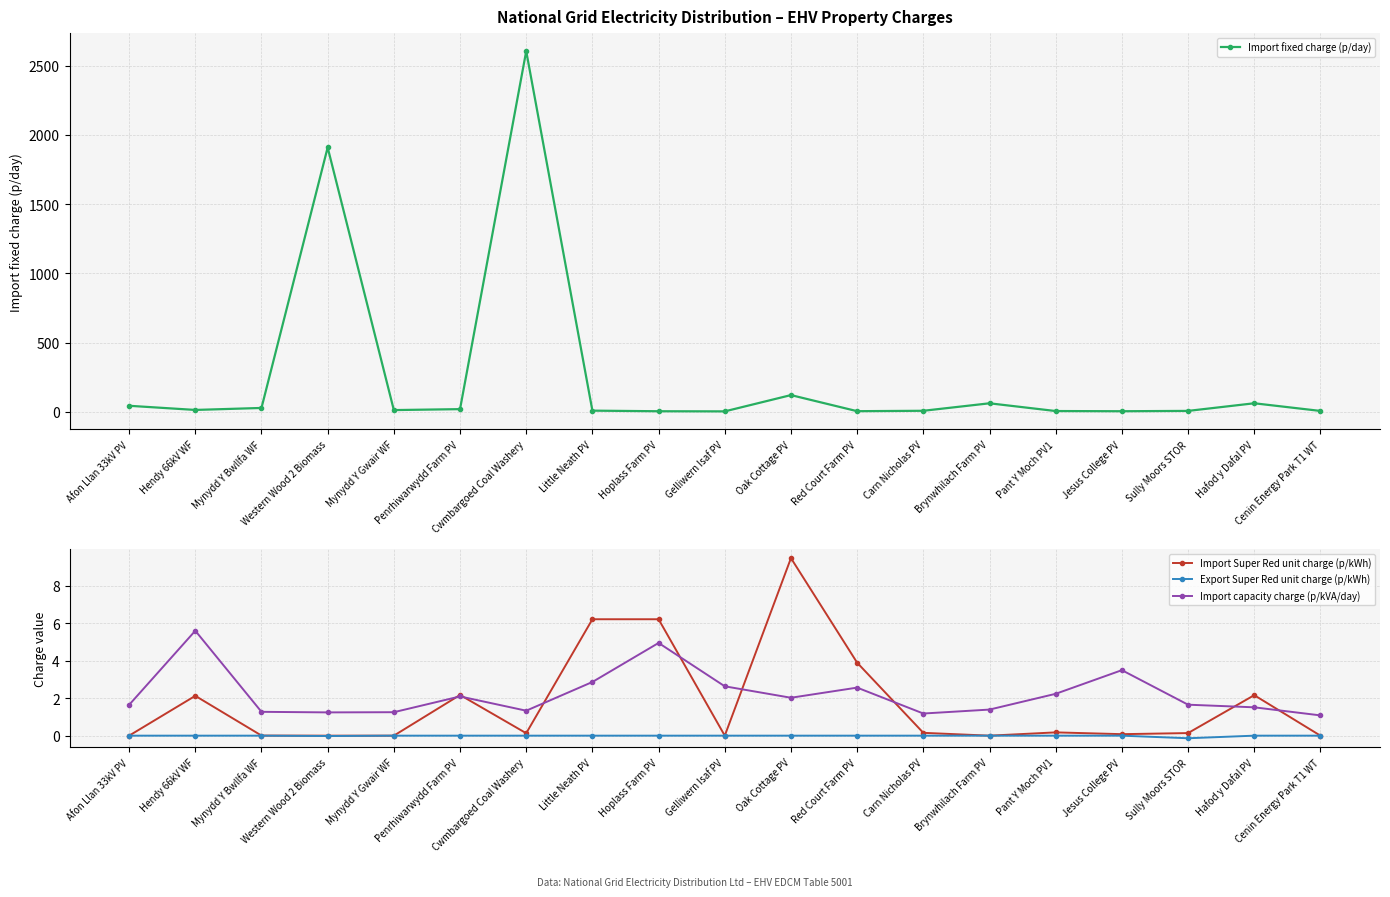

What is the highest value of the Import Super Red unit charge (p/kWh) series?

9.5